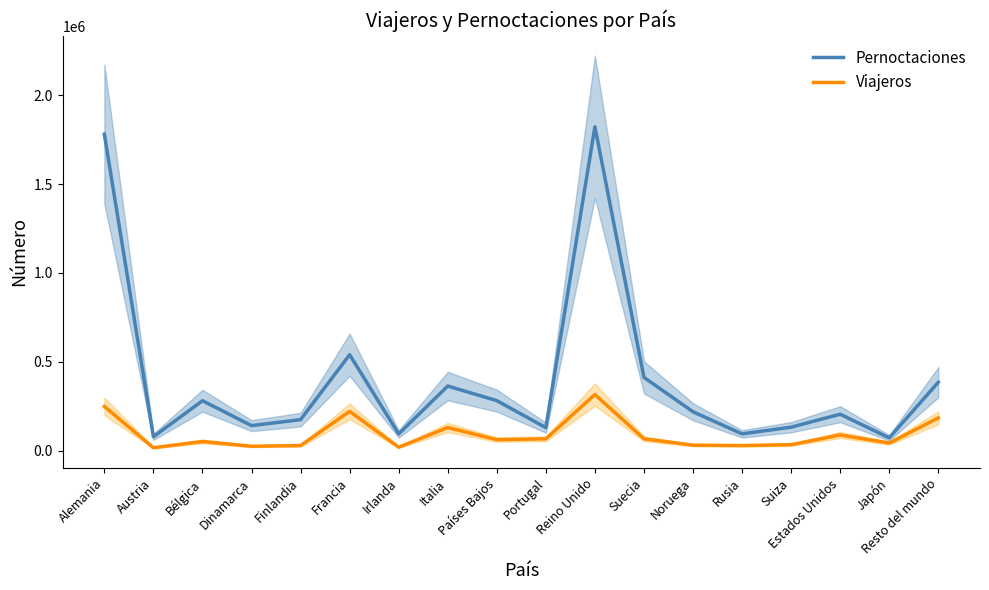

What is the value of the Pernoctaciones point at the 18th from the left?

384931